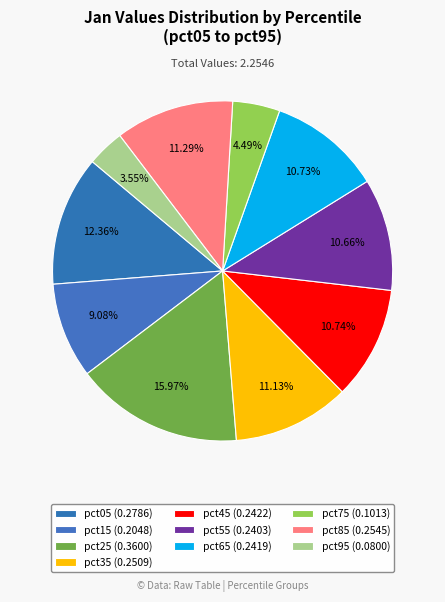

How many segments does this pie chart have?

10